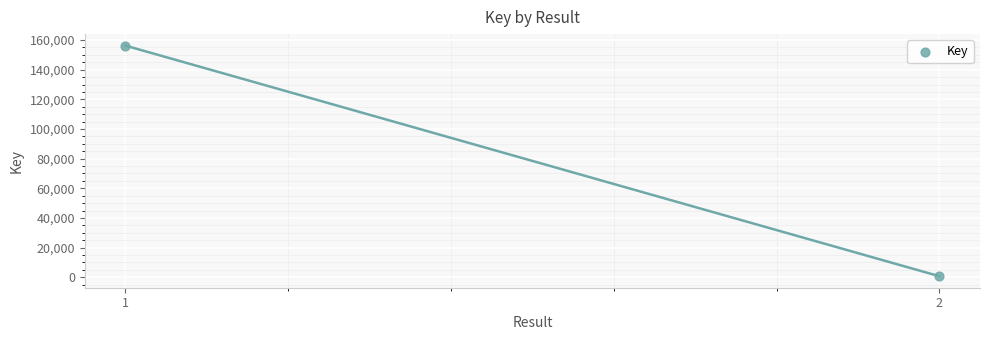

What is the range of Y values (max minus min)?

155542